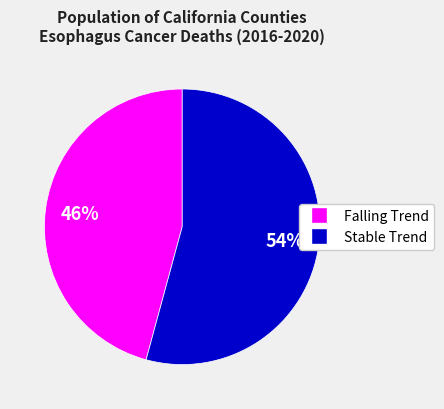

Is there any slice that represents more than half of the pie?

Yes